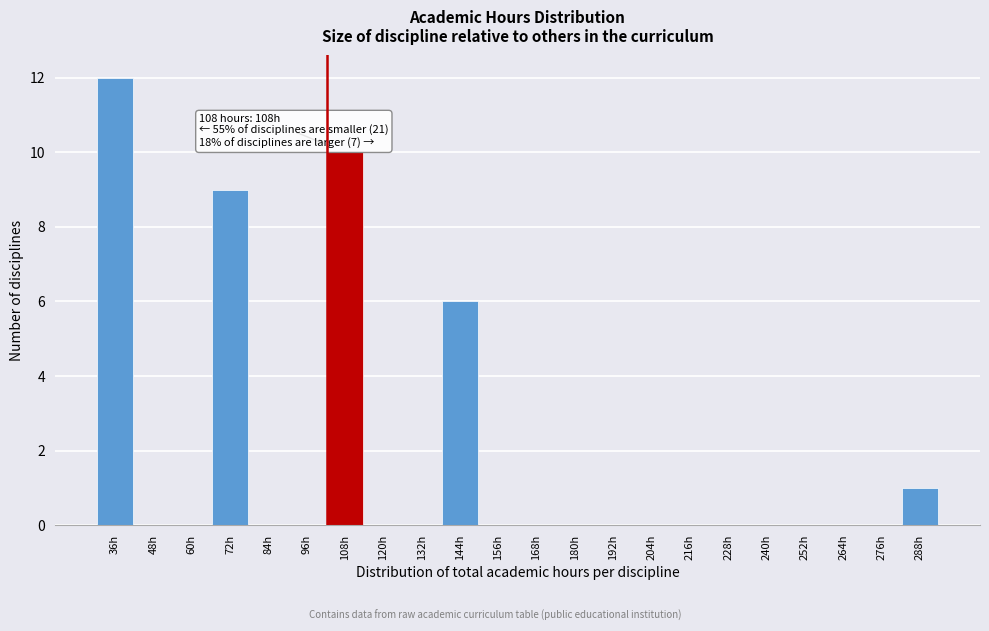

Reading left to right, what are all the values shown in this chart?

36h=12	48h=0	60h=0	72h=9	84h=0	96h=0	108h=10	120h=0	132h=0	144h=6	156h=0	168h=0	180h=0	192h=0	204h=0	216h=0	228h=0	240h=0	252h=0	264h=0	276h=0	288h=1